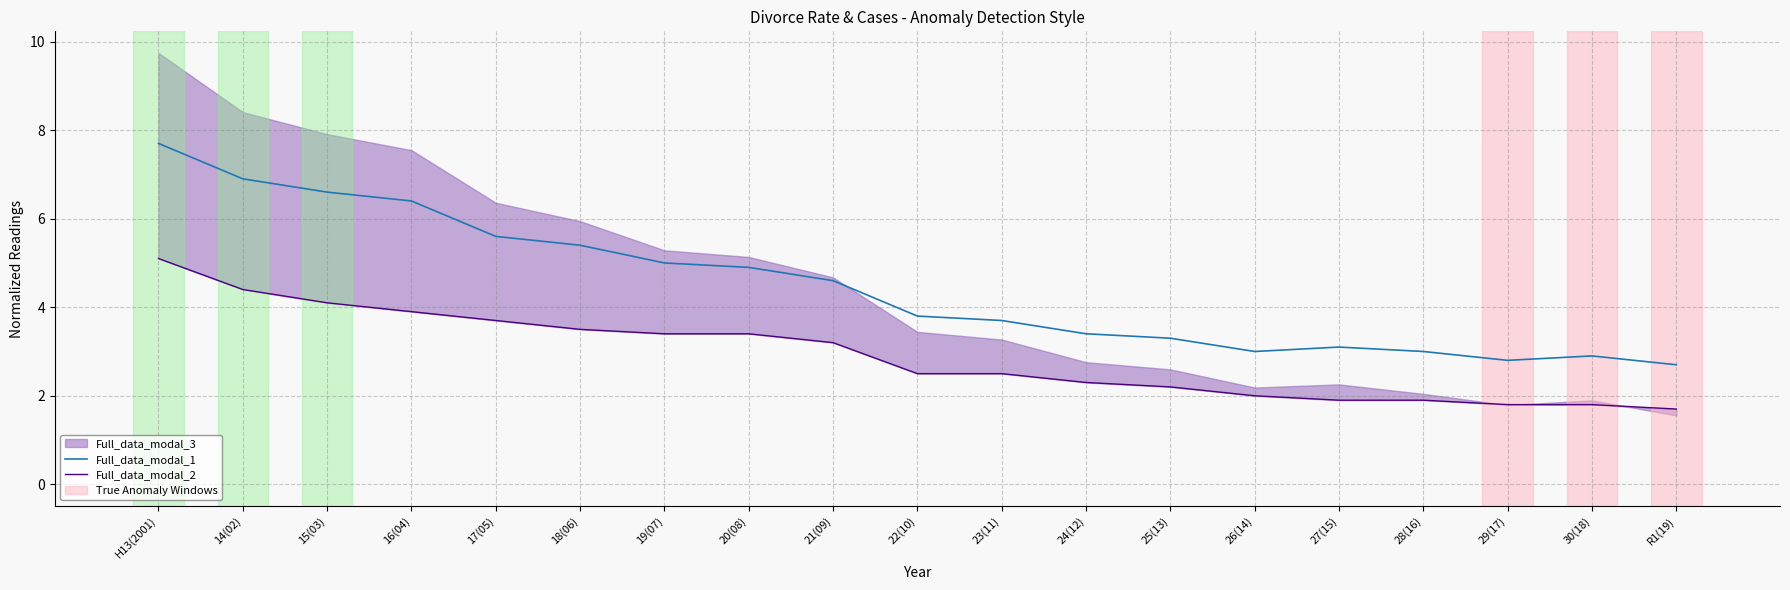

What is the difference between the second highest and minimum values in the Full_data_modal_2 series?

2.7